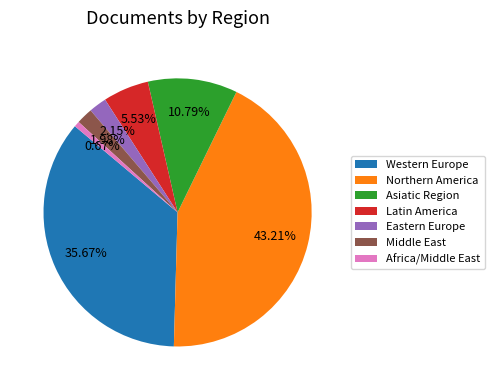

What is the total percentage of Latin America and Middle East?

7.5%